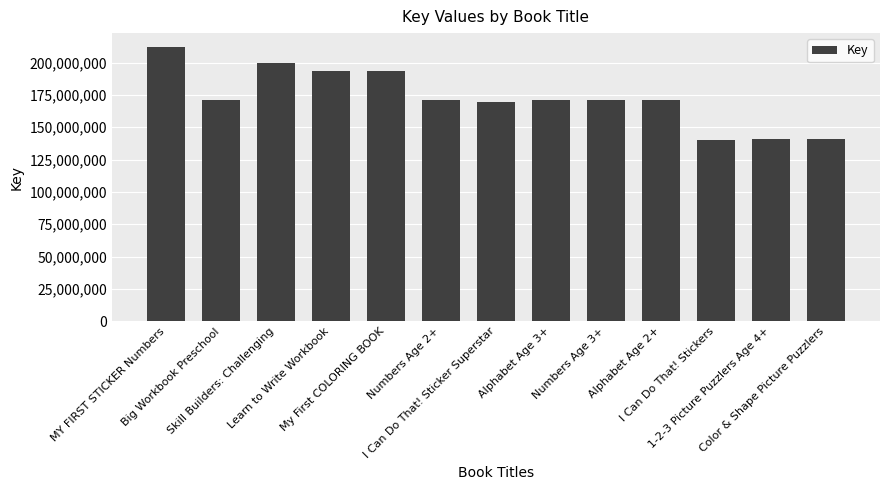

The value at I Can Do That! Stickers is 60197876. True or false?

False